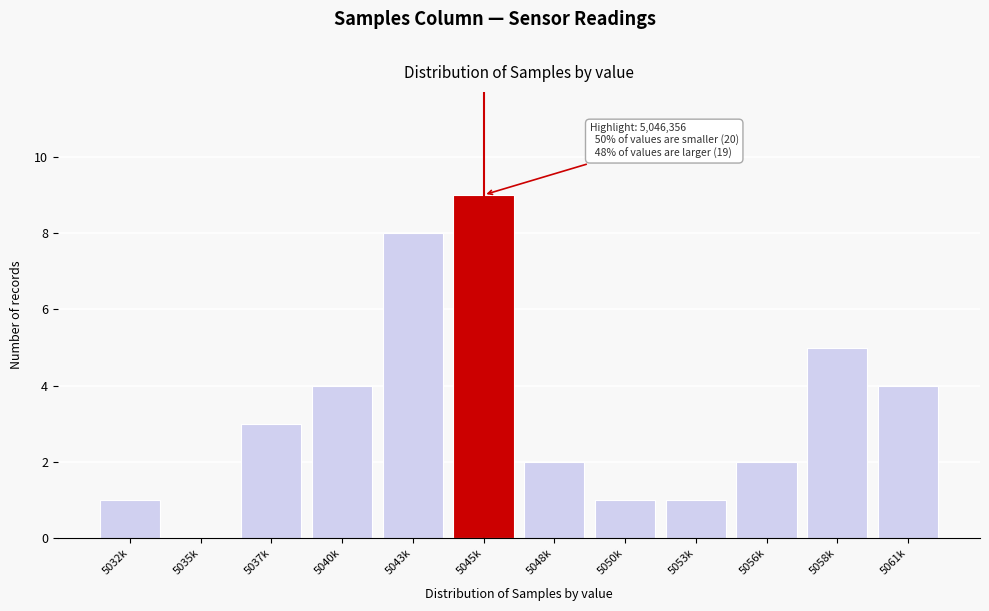

Reading right to left, list all the values displayed in this chart.

5061k=4	5058k=5	5056k=2	5053k=1	5050k=1	5048k=2	5045k=9	5043k=8	5040k=4	5037k=3	5035k=0	5032k=1